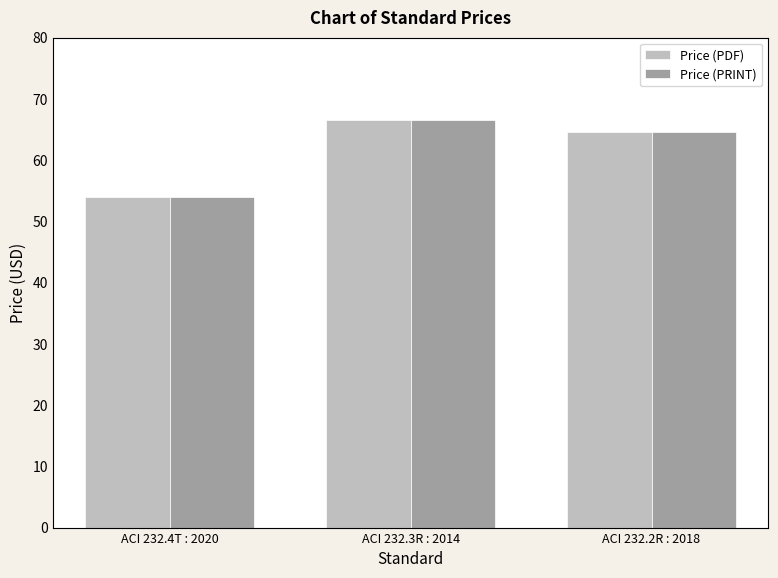

Which category has the lowest value across all series?

ACI 232.4T : 2020